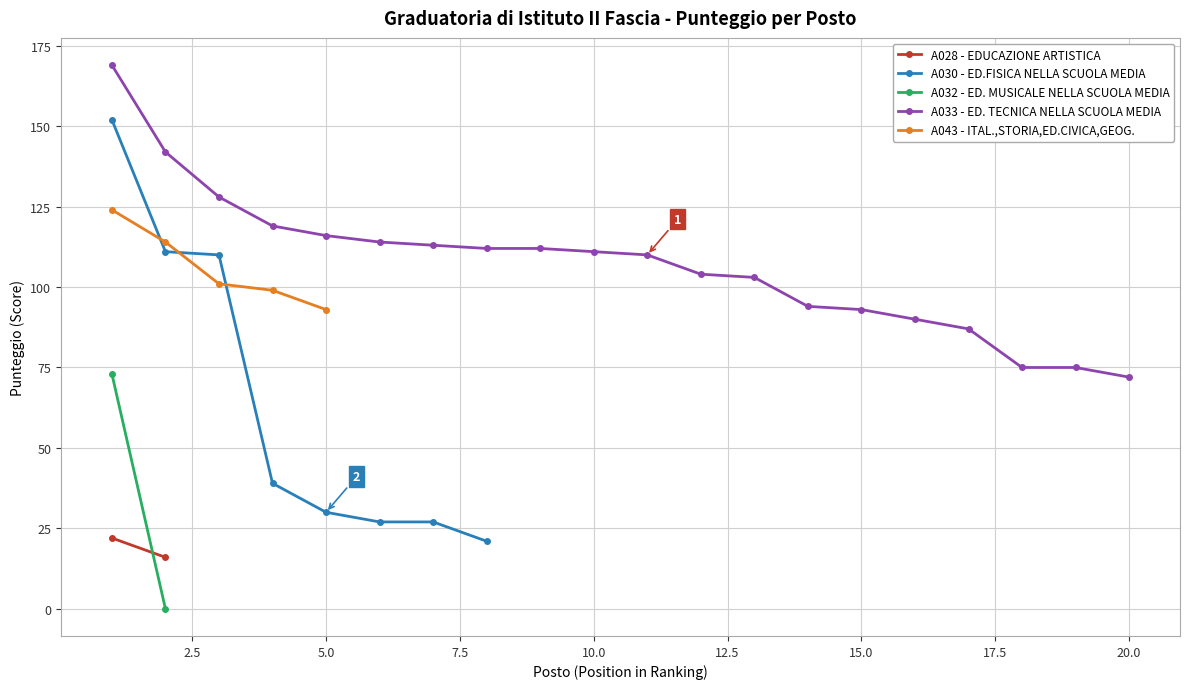

True or false: A030 - ED.FISICA NELLA SCUOLA MEDIA has more than 2 points higher than both neighbors.

False